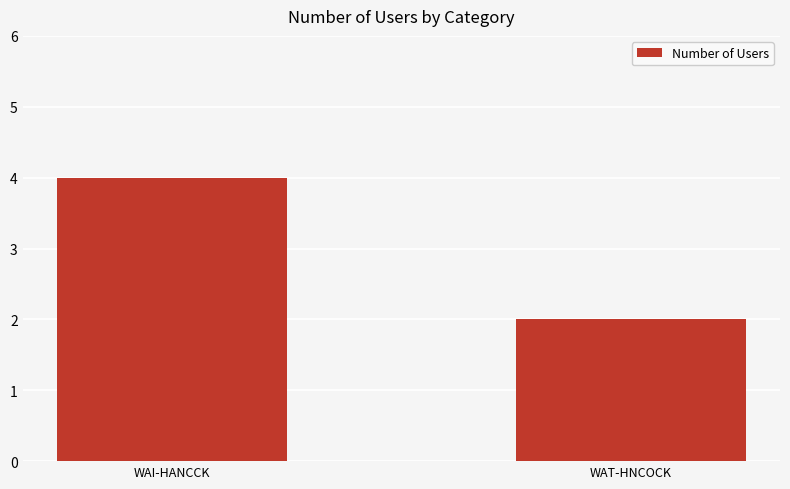

What value does the data have at WAI-HANCCK?

4